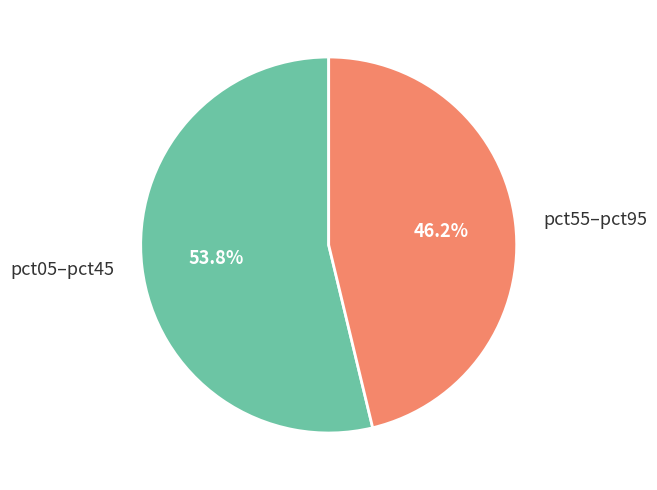

Is pct55–pct95 the majority of the pie?

No